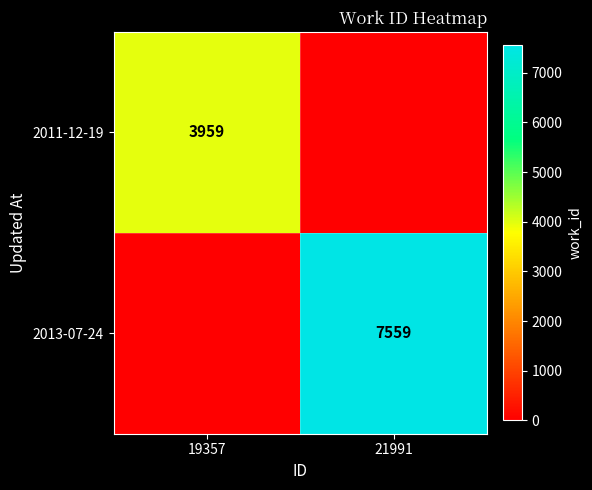

The 2011-12-19 series shows 5865 at 19357. True or false?

False